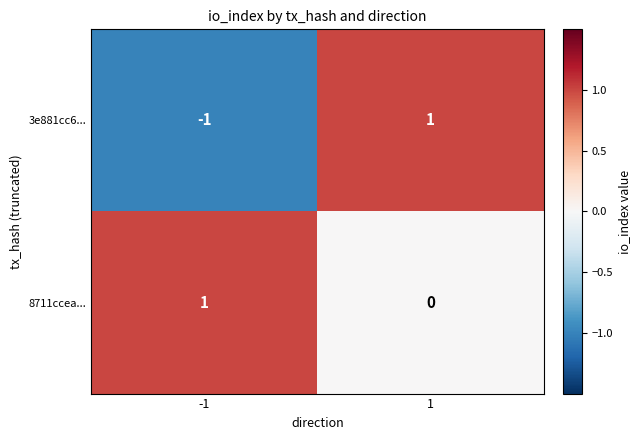

At which category does the chart reach its minimum across all series?

-1